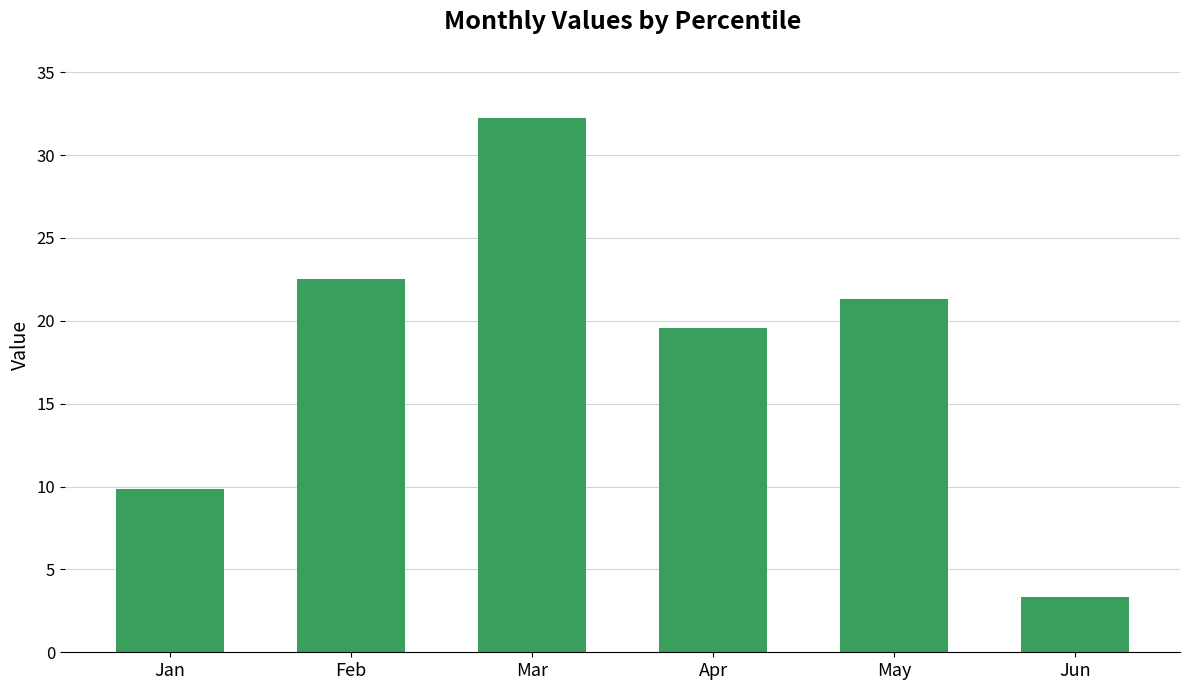

Where does the data first go above 21?

Feb